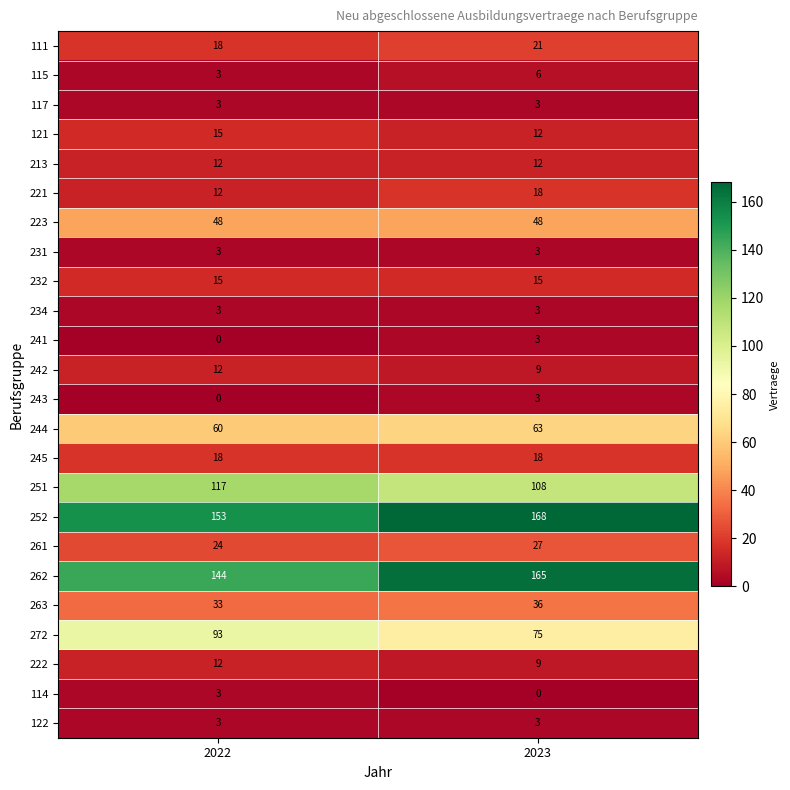

What is the difference between the highest and lowest values at 2023?

168